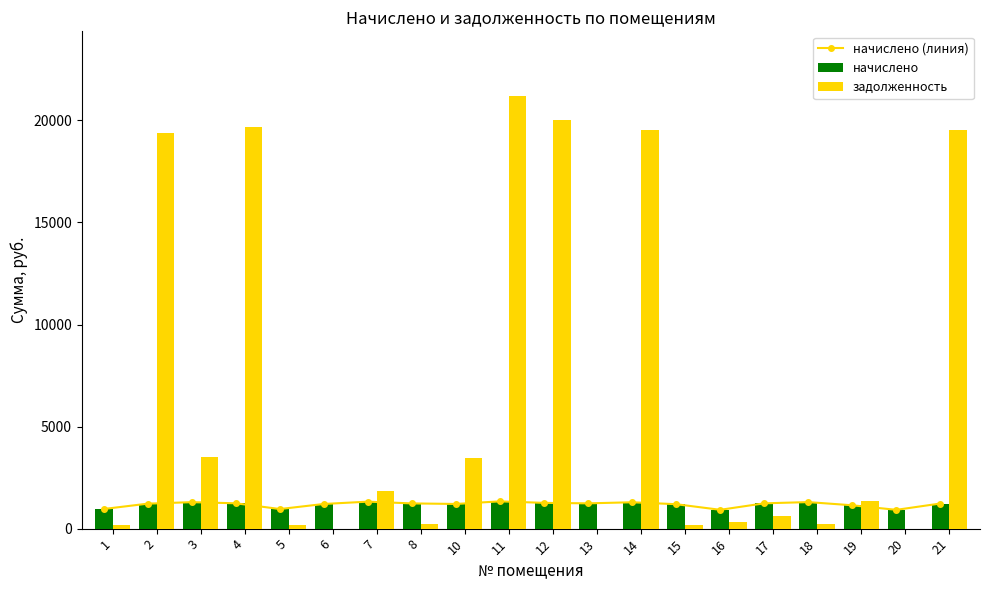

At 13, list the series in order from largest to smallest.

начислено (линия), начислено, задолженность